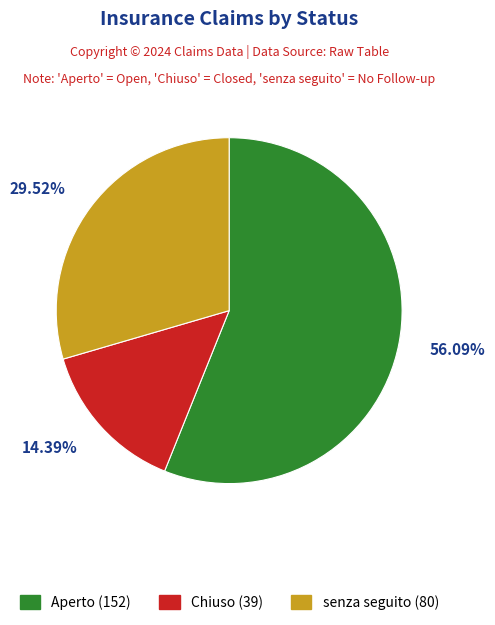

What is the ratio of the value at senza seguito to the value at Chiuso?

2.1